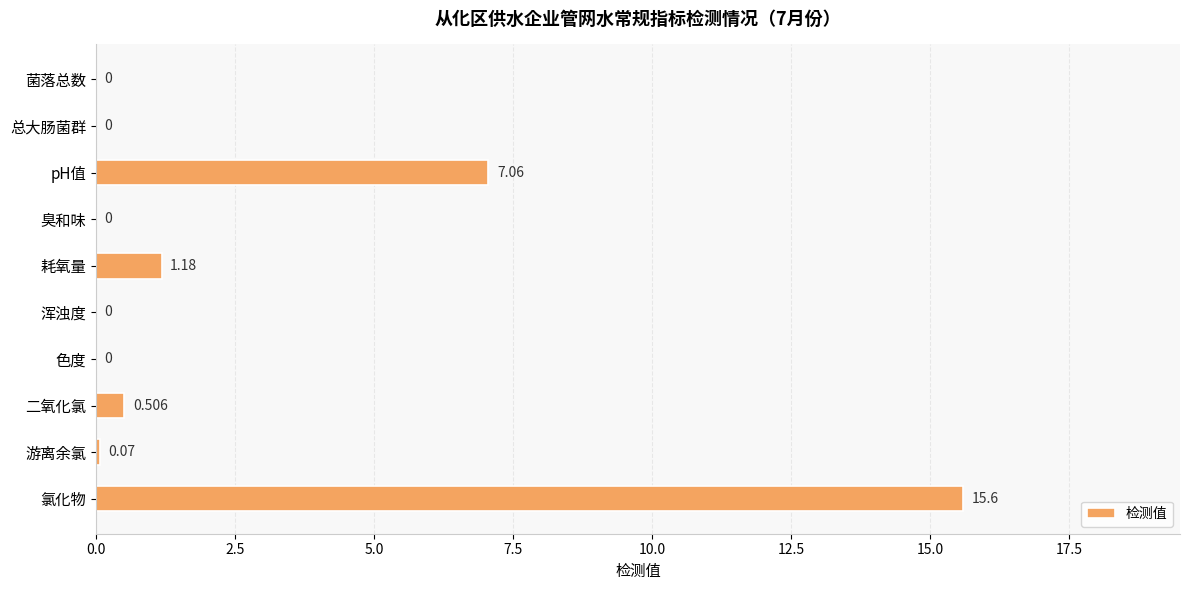

At which category does the chart reach its peak across all series?

氯化物